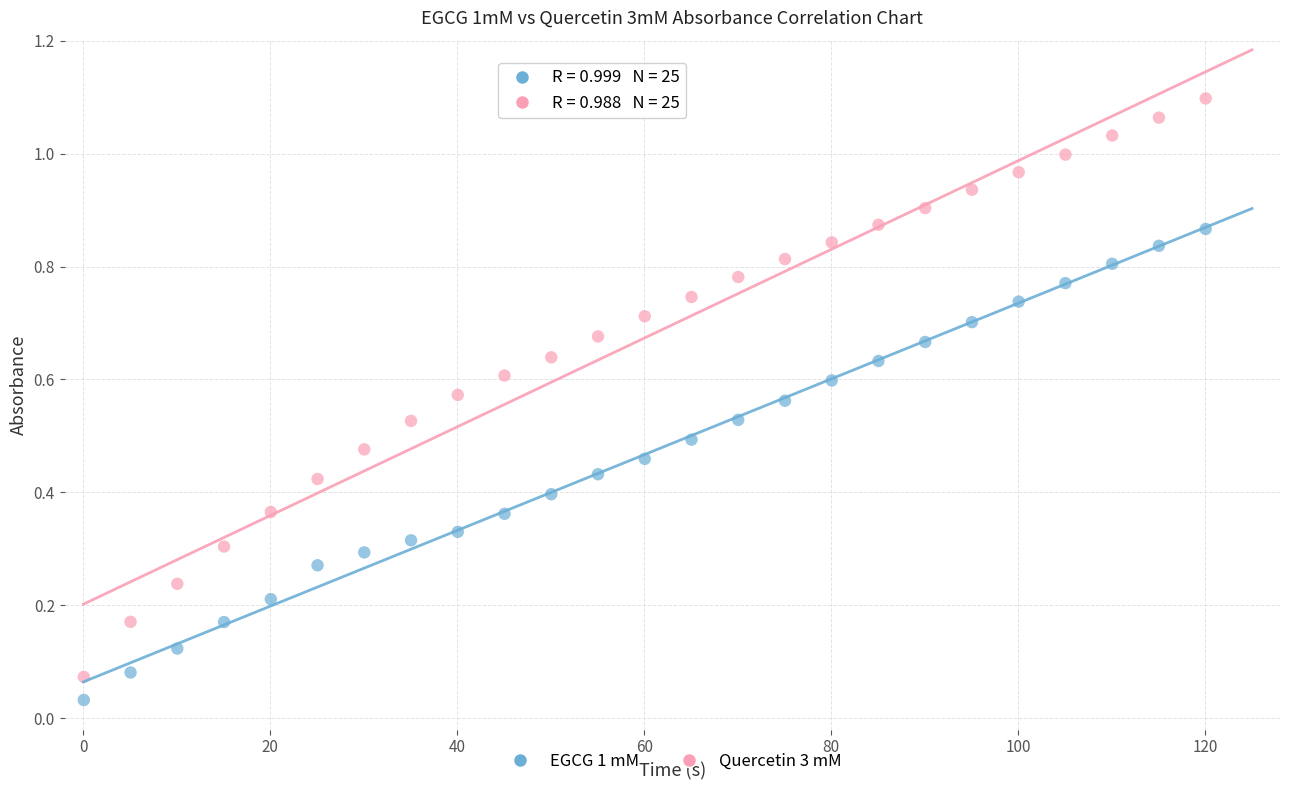

Across all data points, what is the range of X values (max minus min)?

120.0